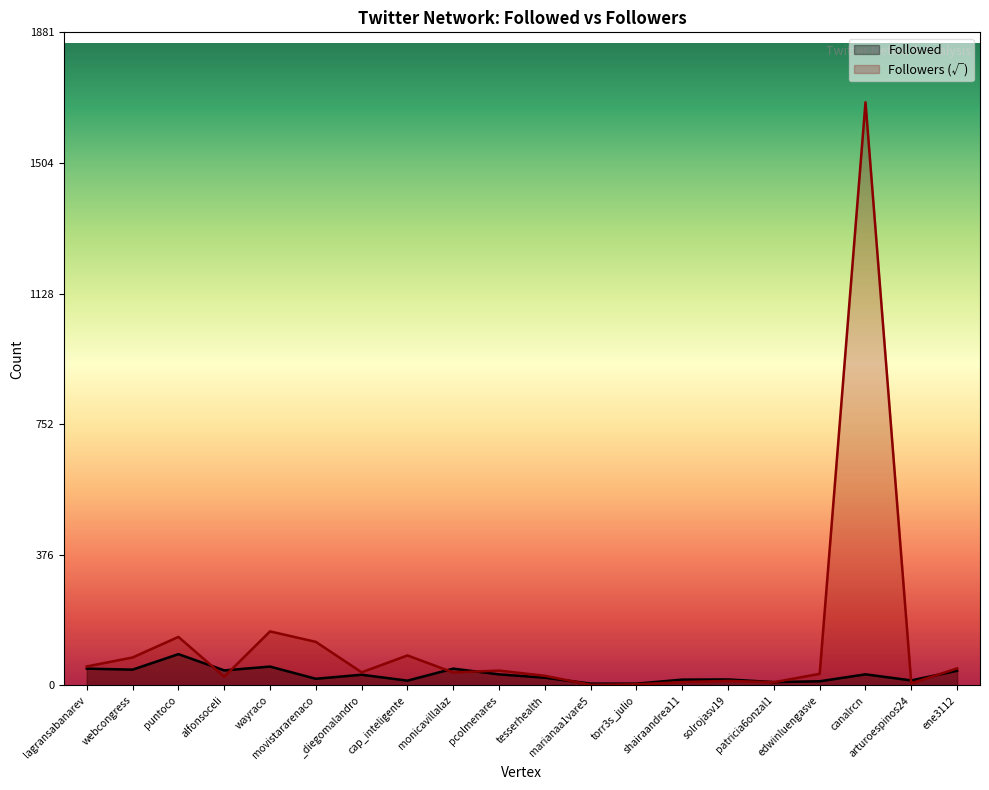

Which series has the widest spread of values?

Followers (√)